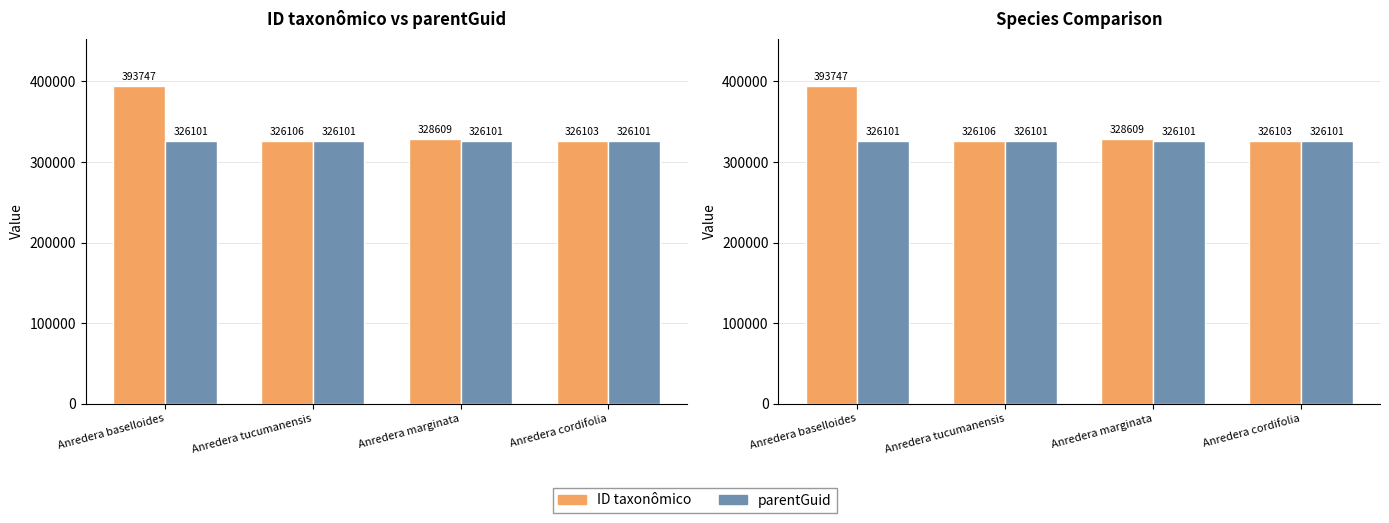

What is the maximum value shown in the chart?

393747